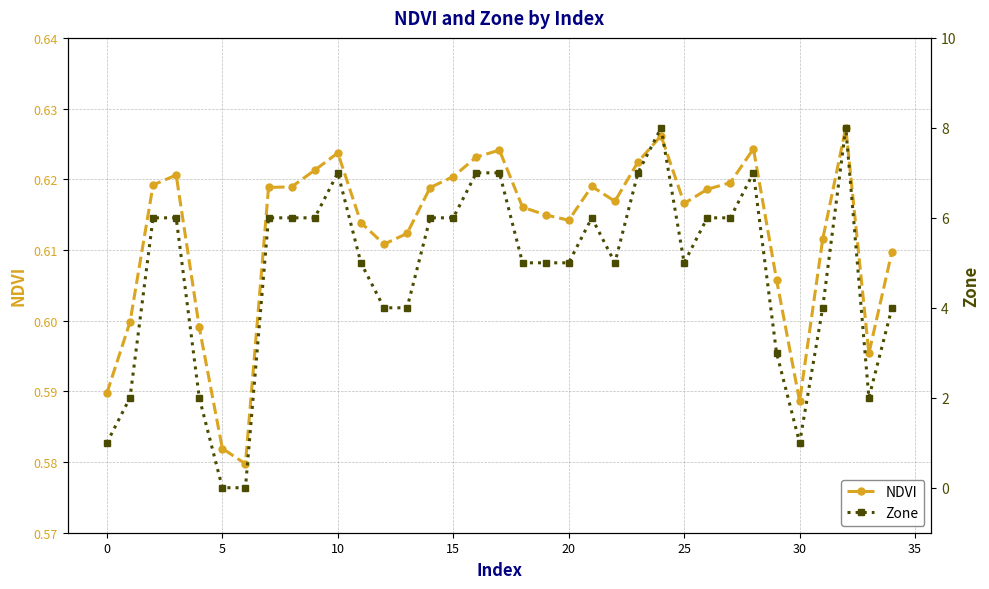

Rank the series by their maximum value, from highest to lowest.

Zone, NDVI